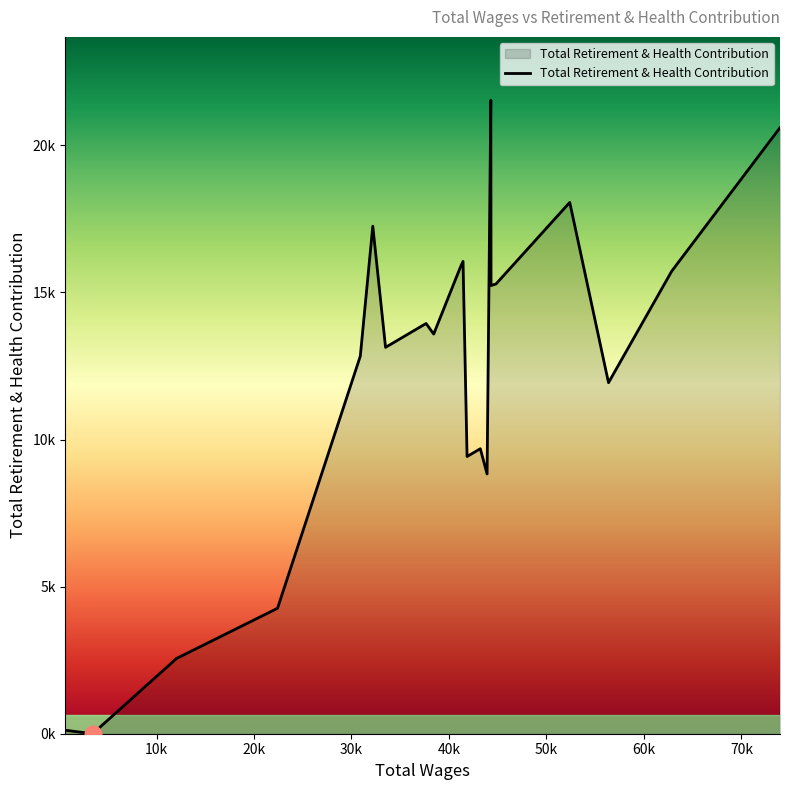

Reading right to left, extract all data points from this chart.

20=118	19=0	18=2559	17=4264	16=12834	15=17251	14=13132	13=13943	12=13584	11=15846	10=16054	9=9422	8=9686	7=8829	6=21531	5=15233	4=15288	3=18059	2=11931	1=15724	0=20599